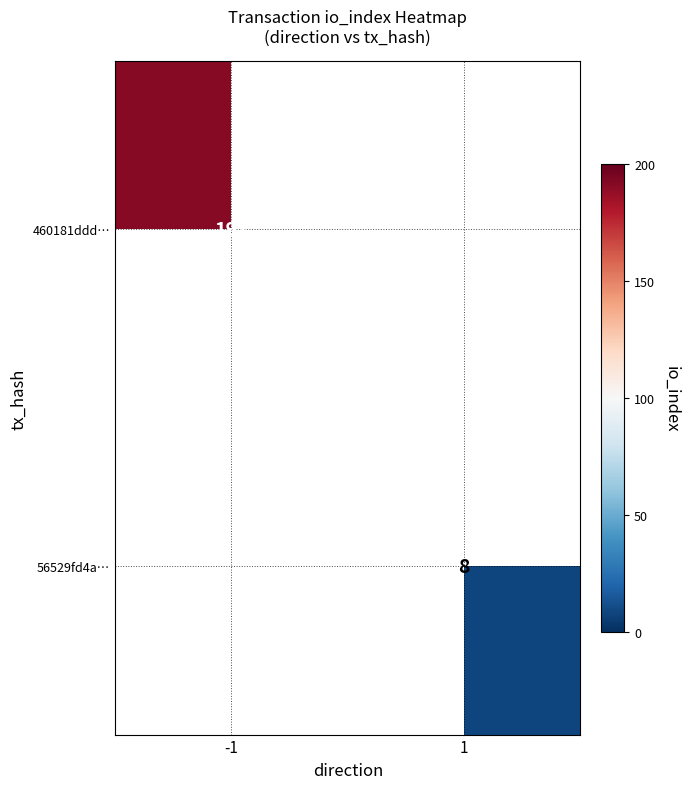

The 460181ddd… series shows 288 at -1. True or false?

False